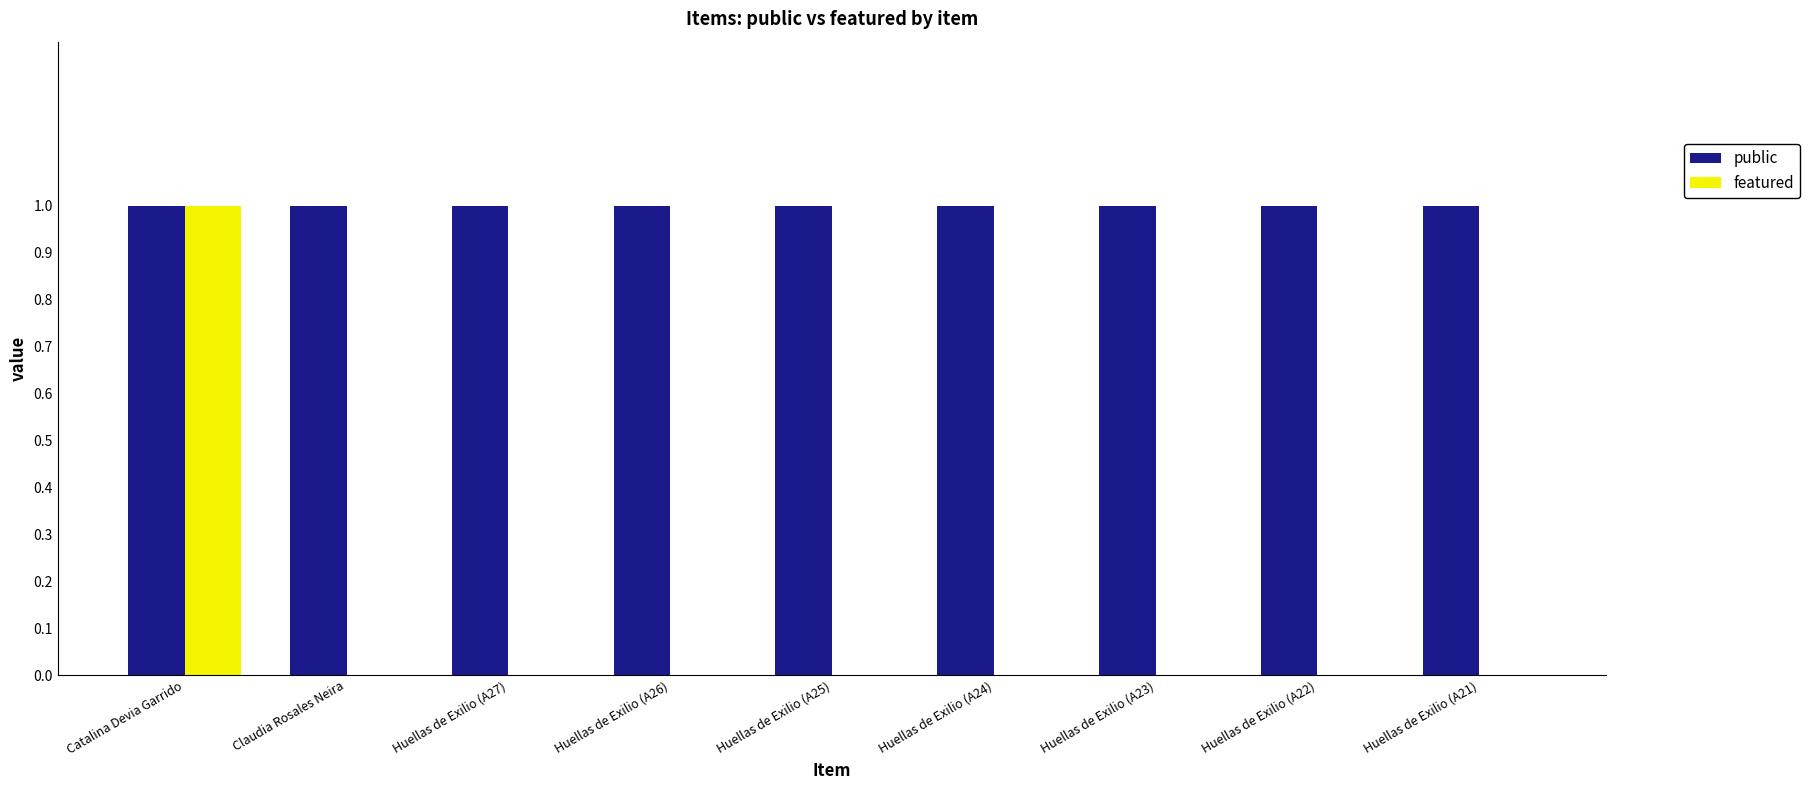

At which label does featured reach its peak?

Catalina Devia Garrido